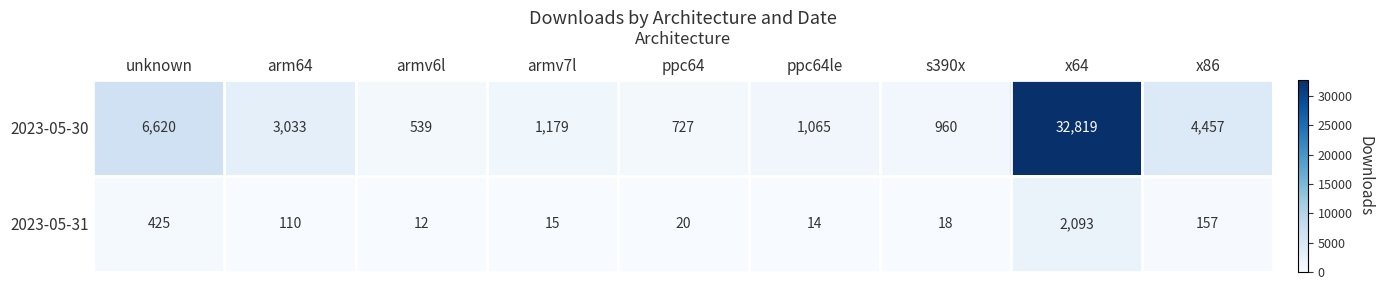

What is the sum of the 2023-05-31 values at unknown and ppc64le?

439